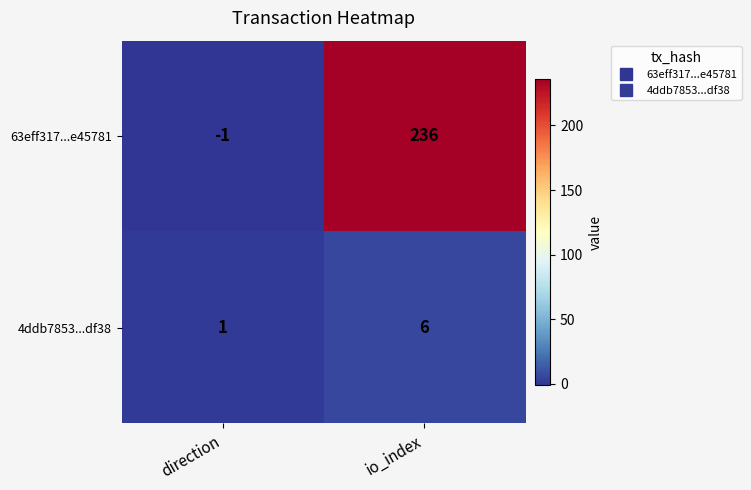

What is the spread (max minus min) of values at io_index?

230